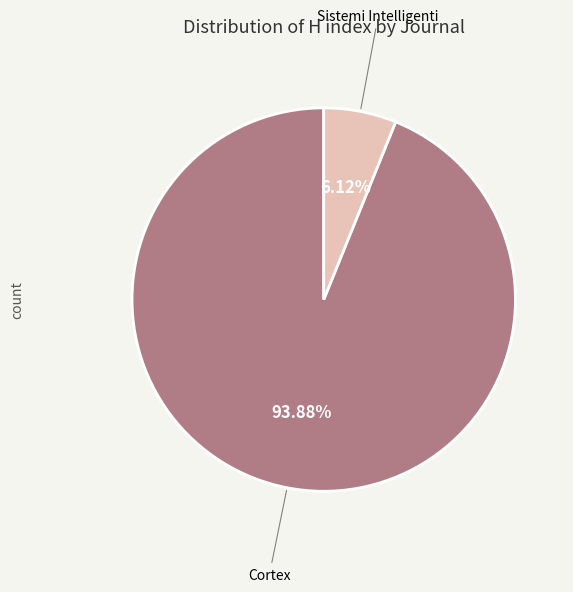

To the nearest percent, what is the difference between the largest and smallest slice percentages?

88%